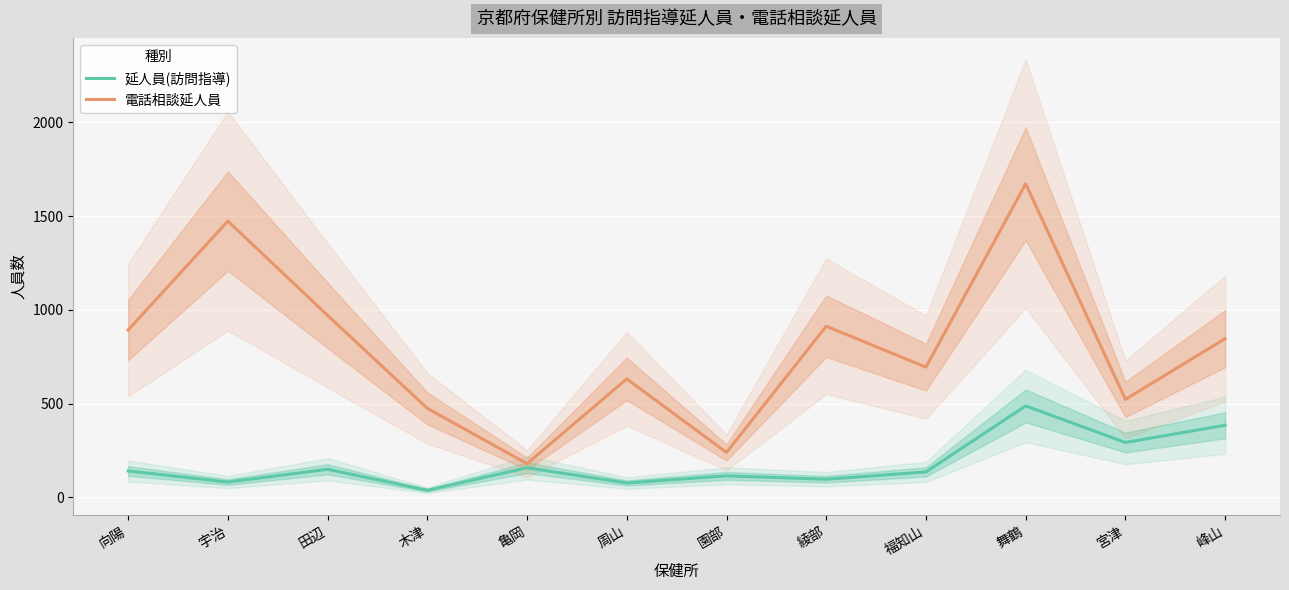

How many interior local valleys does the 電話相談延人員 series have?

4